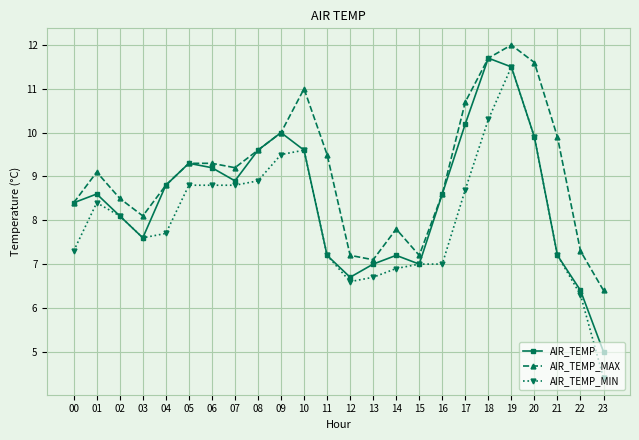

Is the value of AIR_TEMP_MAX at 18 greater than the value of AIR_TEMP_MIN at 14?

Yes